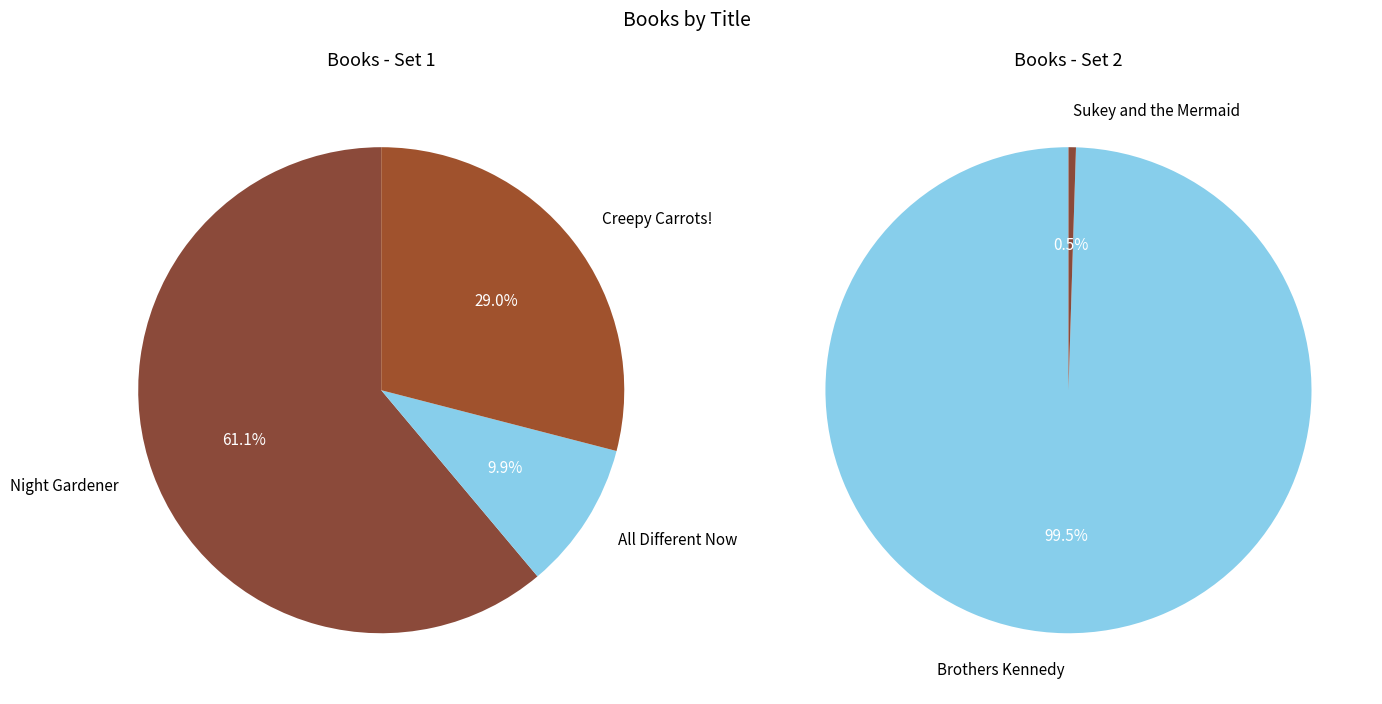

True or false: Creepy Carrots! accounts for 32% of the total.

False